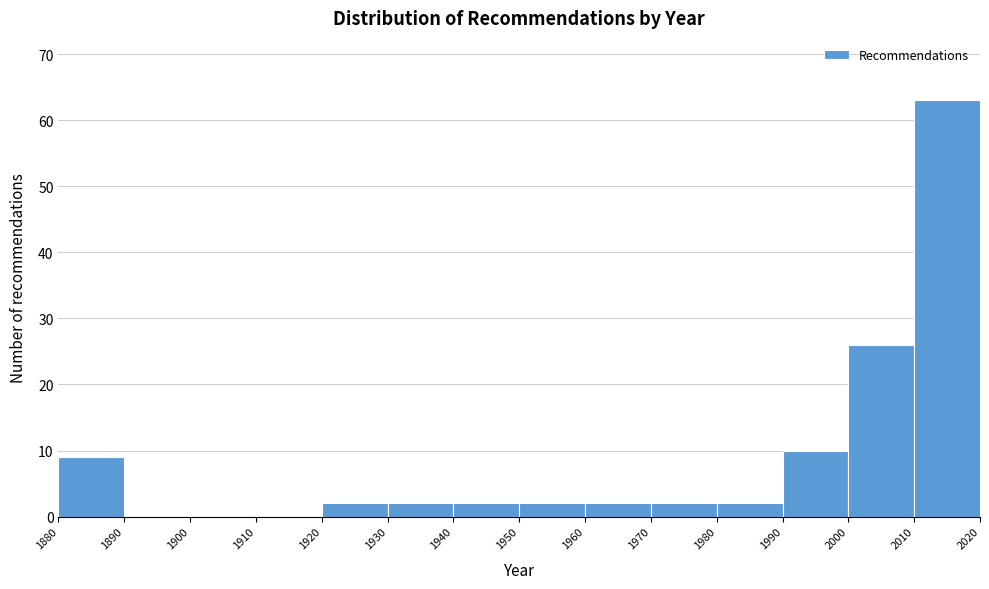

Reading left to right, transcribe this chart: for each bar, give the range it covers on the x-axis and its height. The values are not printed on the chart, so give them approximately, as read against the axis.

1880 to 1890: 9
1890 to 1900: 0
1900 to 1910: 0
1910 to 1920: 0
1920 to 1930: 2
1930 to 1940: 2
1940 to 1950: 2
1950 to 1960: 2
1960 to 1970: 2
1970 to 1980: 2
1980 to 1990: 2
1990 to 2000: 10
2000 to 2010: 26
2010 to 2020: 63